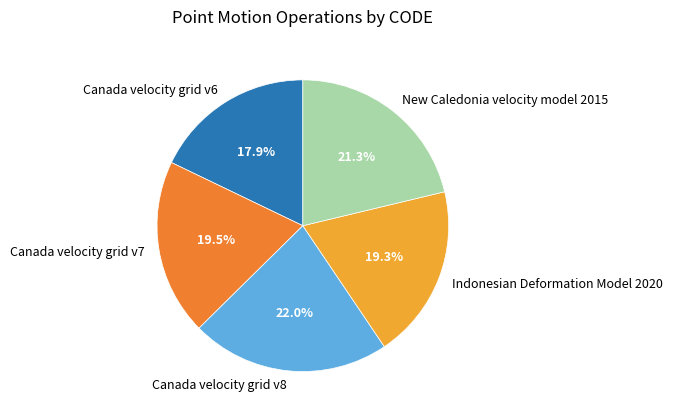

To the nearest percent, what is the average slice percentage?

20%